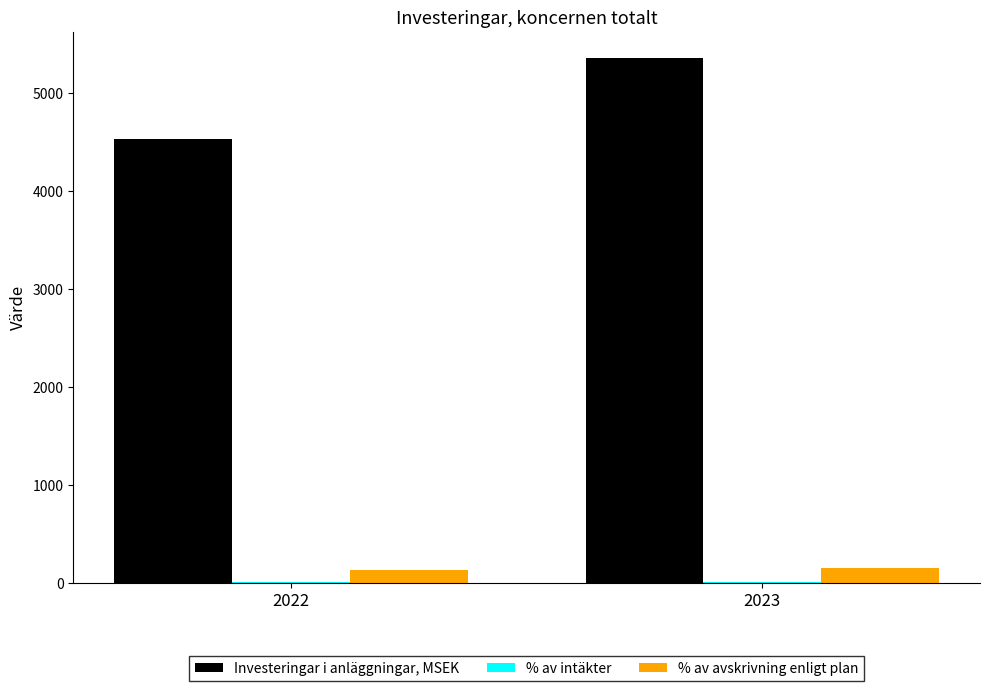

At which category does the chart reach its peak across all series?

2023